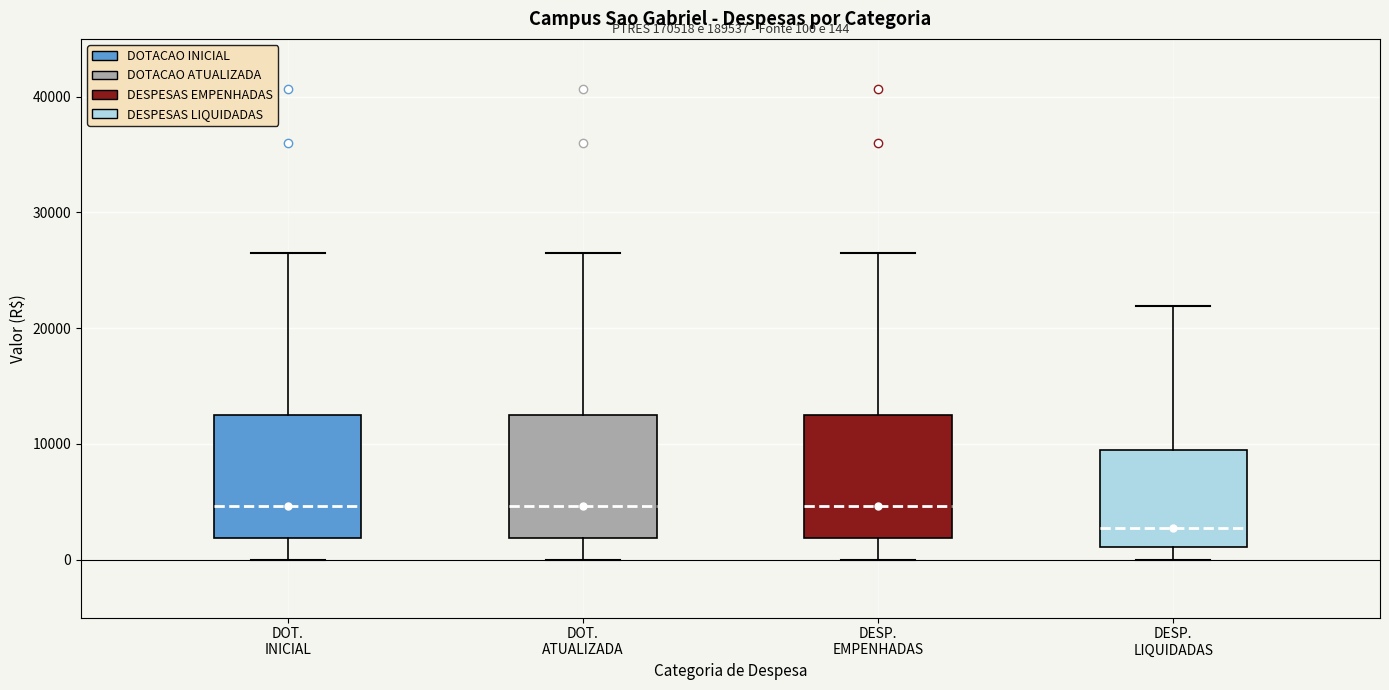

Which box's median line is the lowest?

DESP. LIQUIDADAS